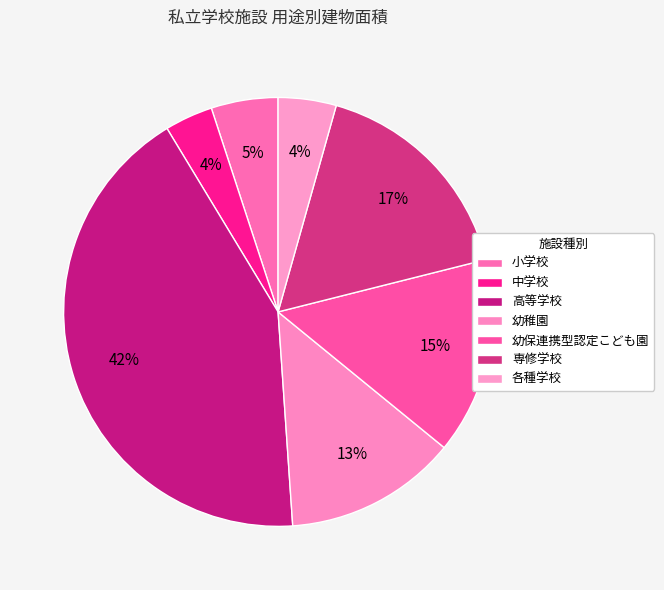

How many slices are in this pie chart?

7